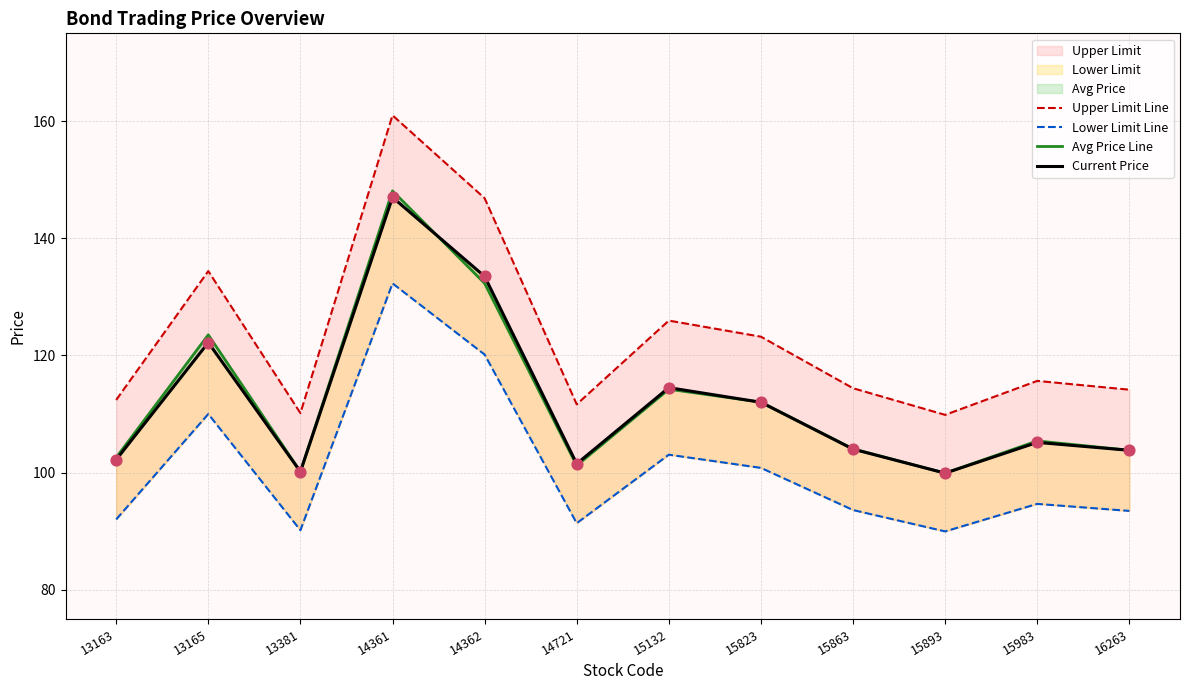

Which series contains the lowest Y value?

Lower Limit Line